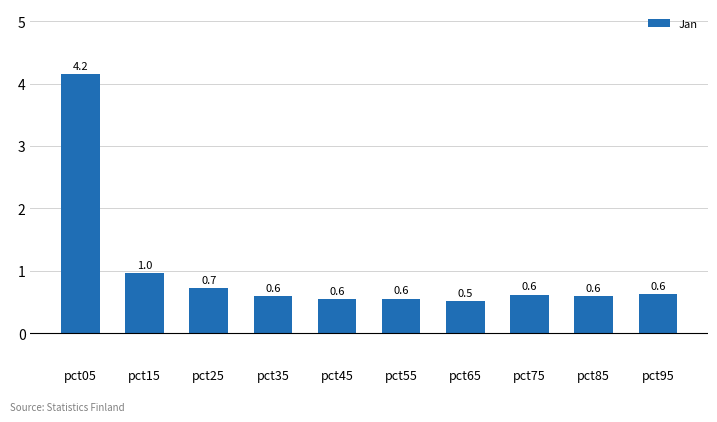

The chart shows a value of 0.9 at pct85. True or false?

False